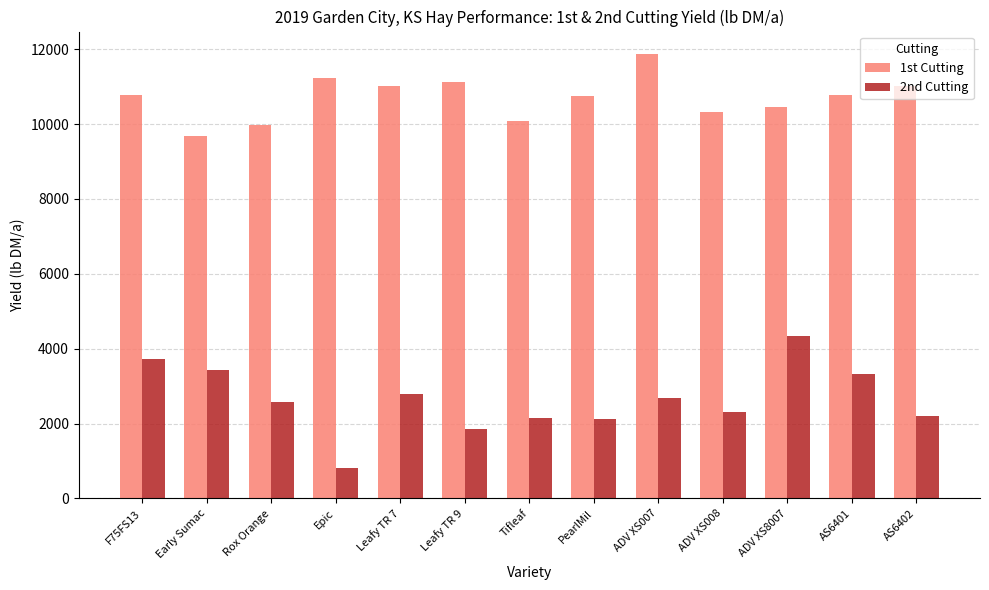

List the series in order of their overall mean, lowest first.

2nd Cutting, 1st Cutting